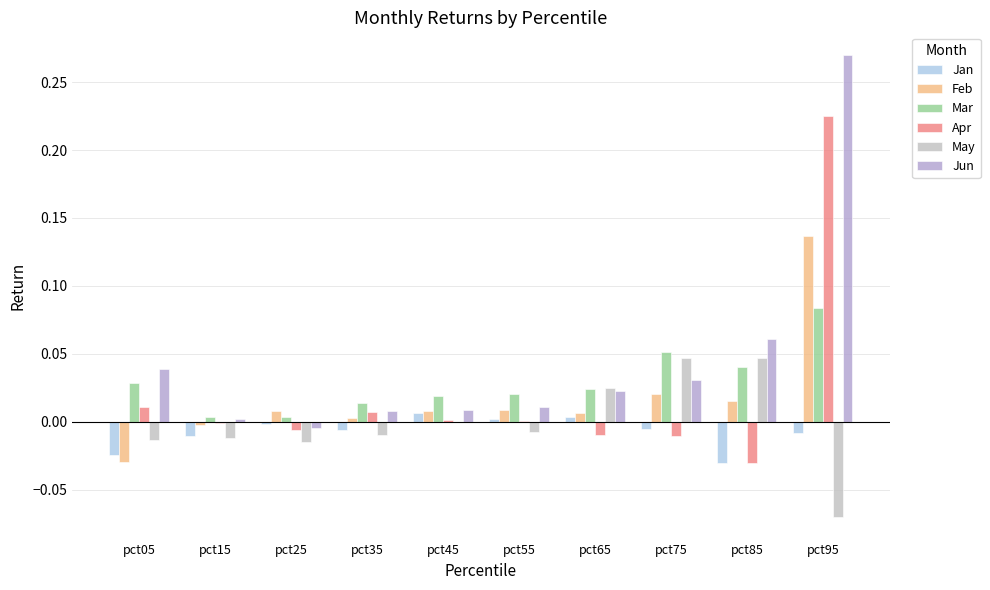

Which has a higher value, pct55 or pct75?

pct55